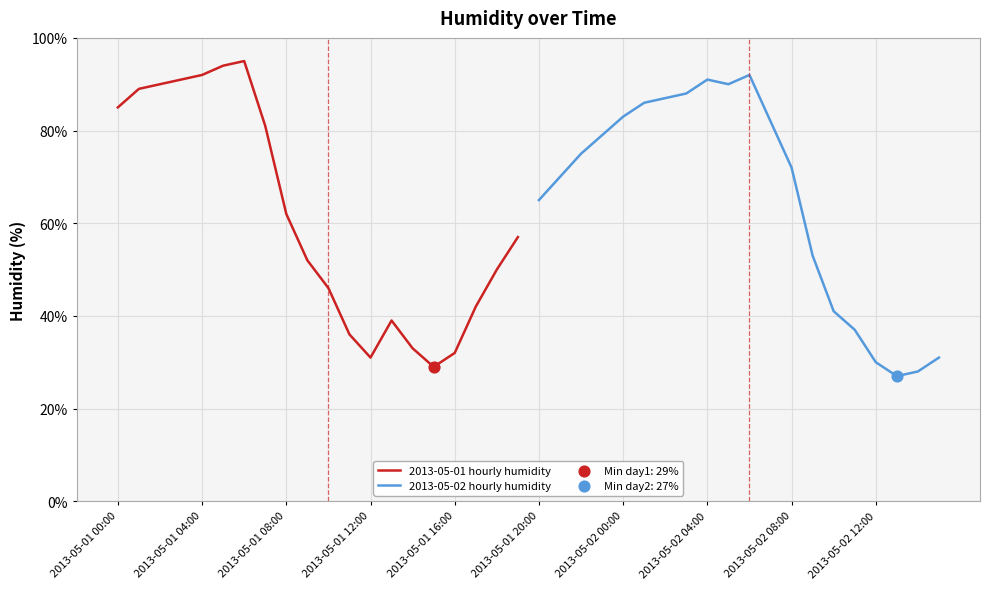

Which series has the largest Y range (max minus min)?

2013-05-01 hourly humidity